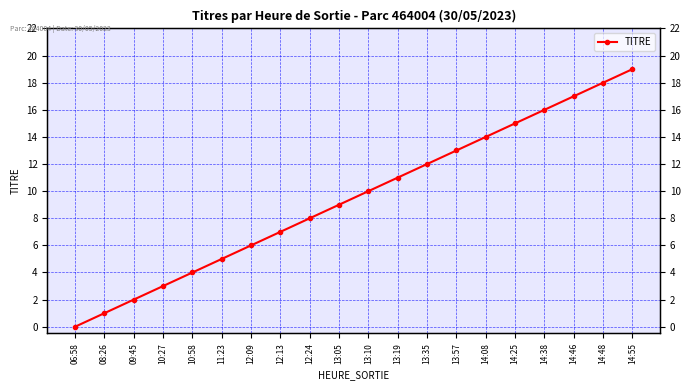

What is the difference between the maximum and second lowest values?

18